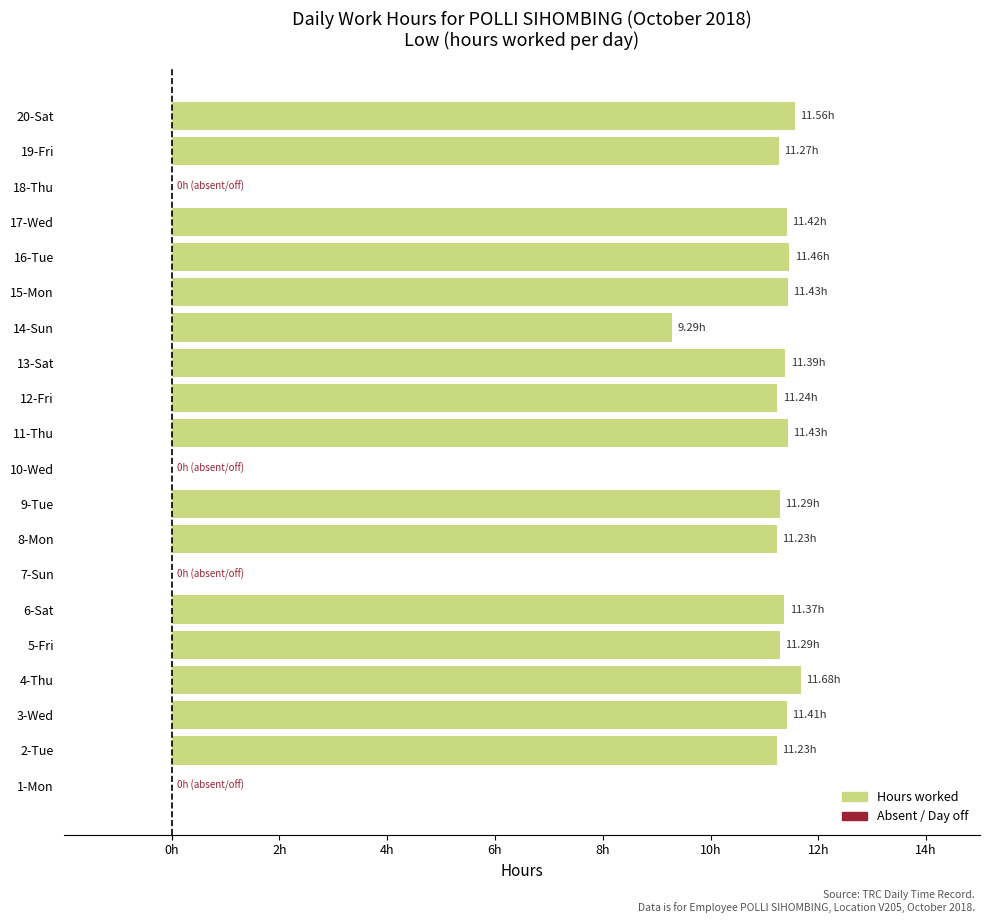

At which label is the value closest to 5?

14-Sun